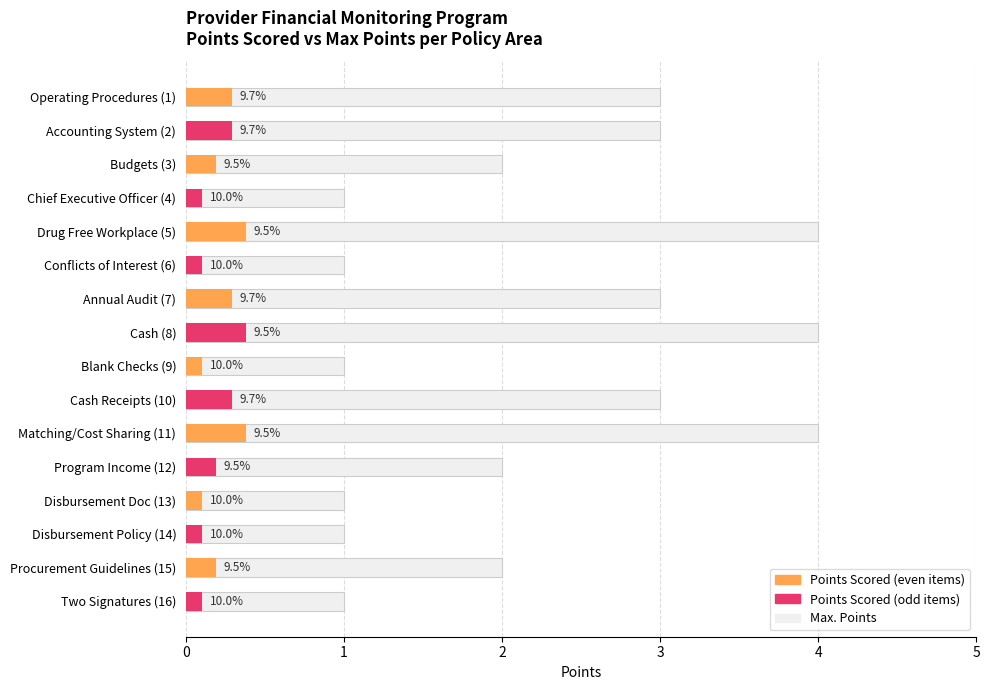

What is the smallest value displayed?

1